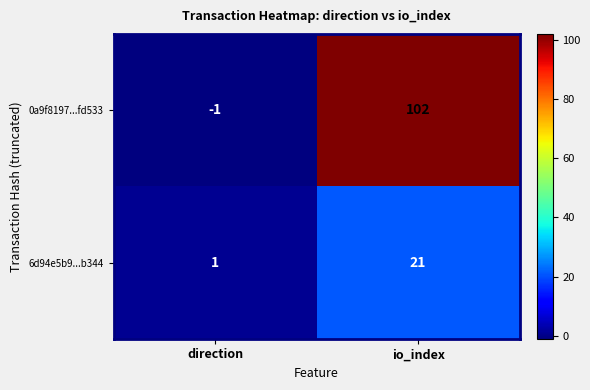

What is the difference between the highest and lowest values at direction?

2